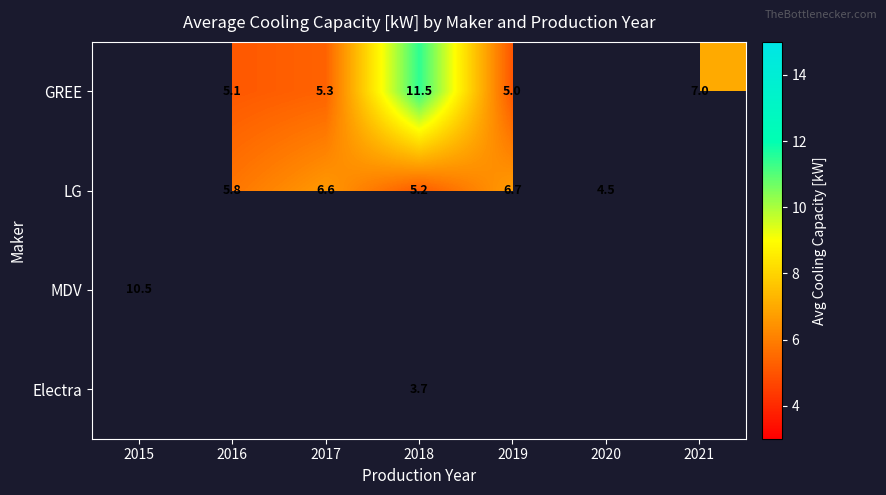

What is the spread (max minus min) of values at 2017?

1.3